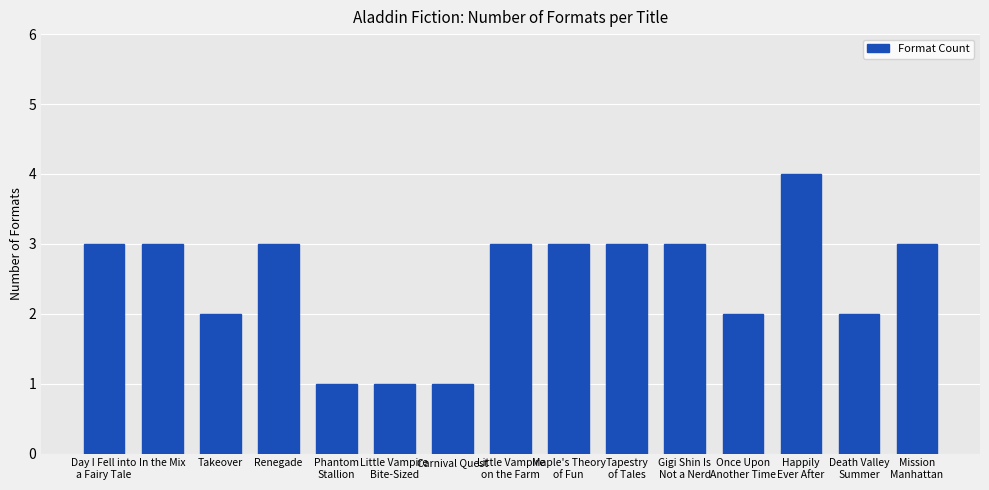

What is the label of the 13th bar from the right?

Takeover